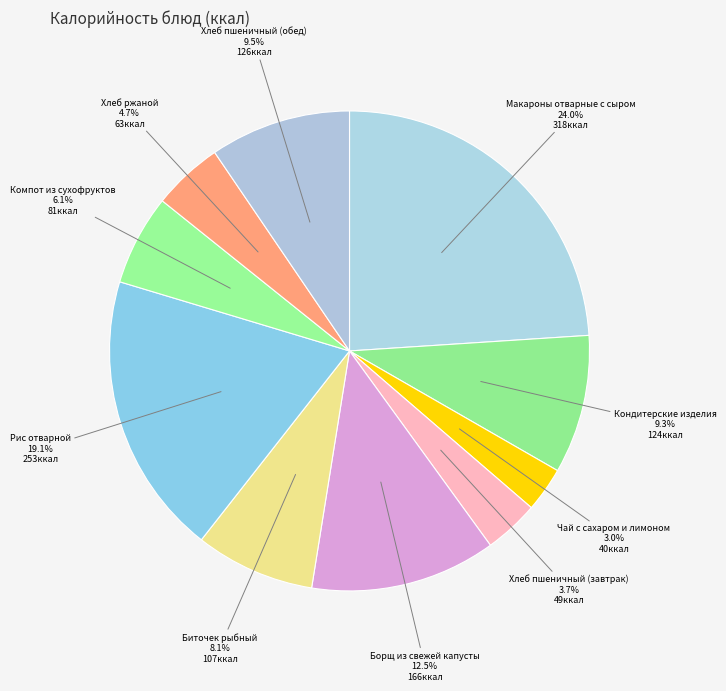

To the nearest percent, what is the difference between the largest and smallest slice percentages?

21%